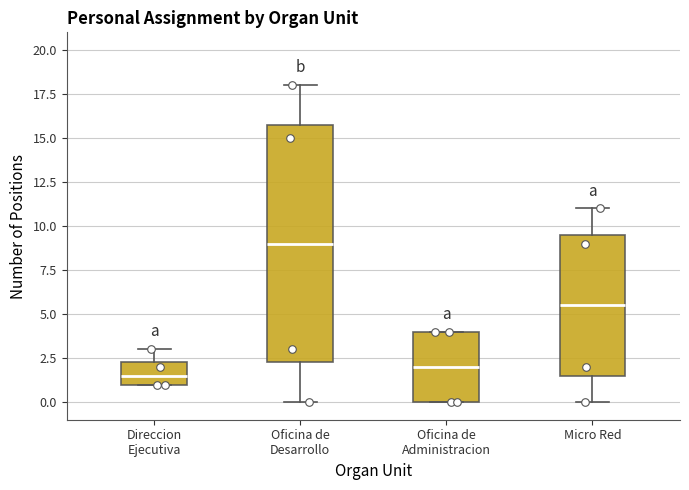

Where is the lower edge of the box for Oficina de Administracion on the y-axis? The values are not printed on the chart, so give them approximately, as read against the axis.

0.0